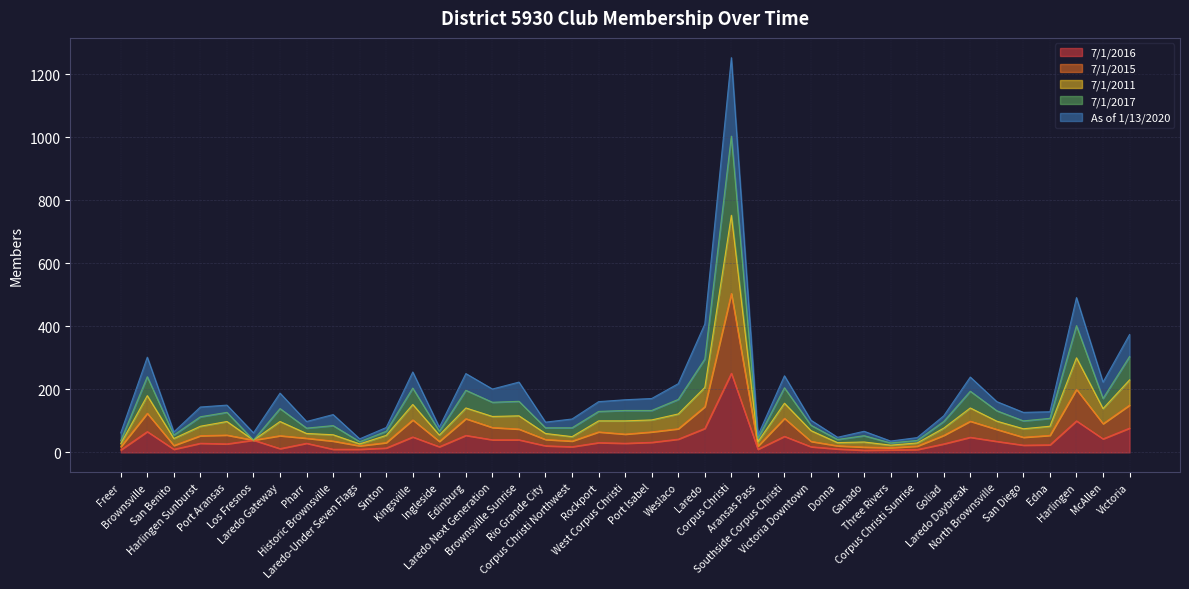

How many interior local peaks does the 7/1/2016 series have?

11